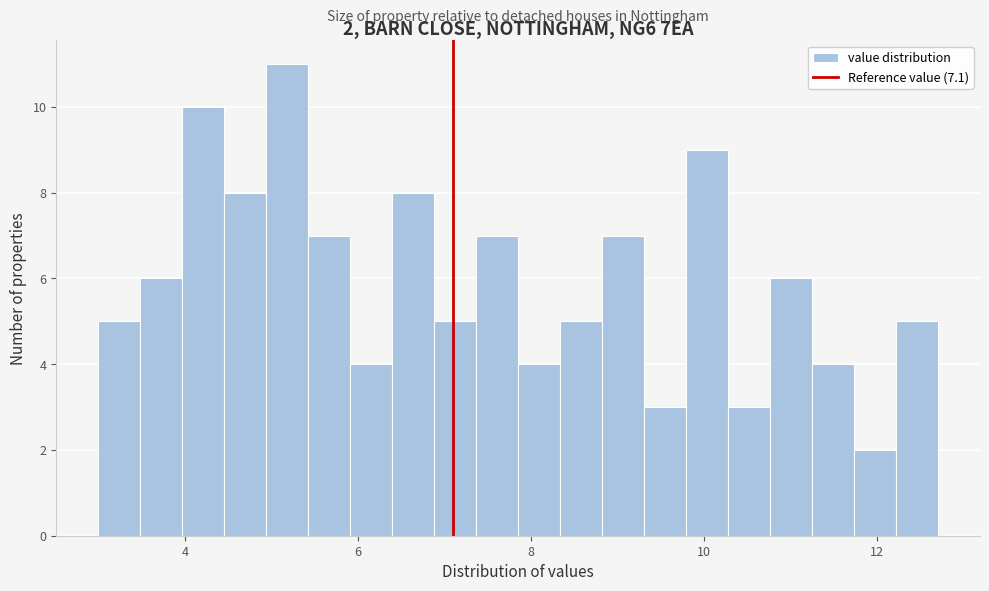

Around what value on the x-axis is the tallest bar? Give the approximate position of its centre, as read against the axis.

5.2